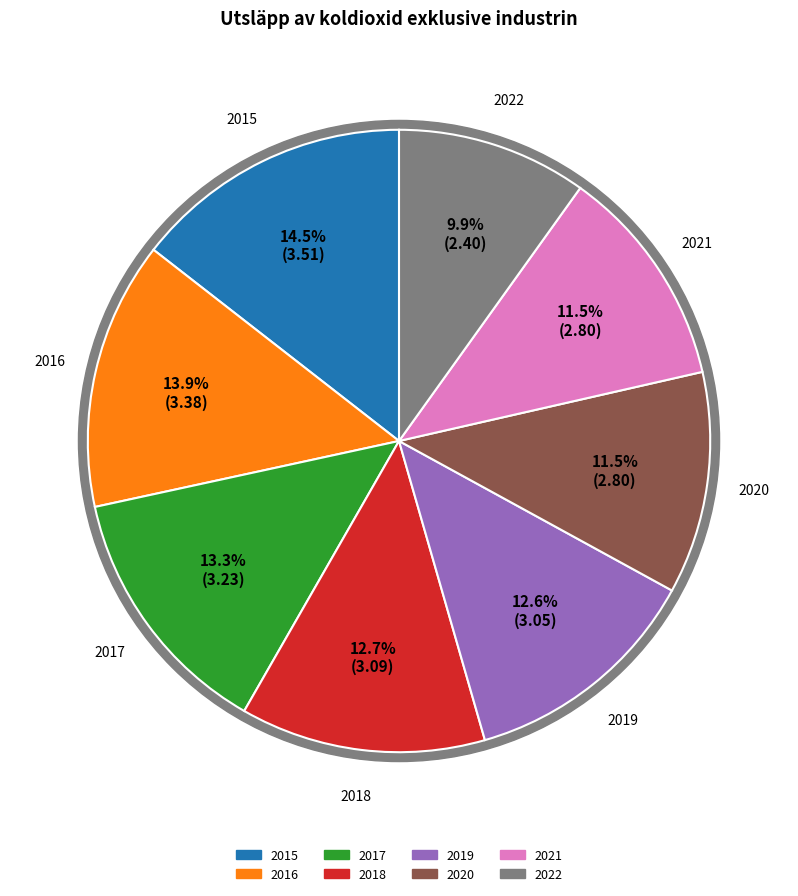

How many slices are in this pie chart?

8